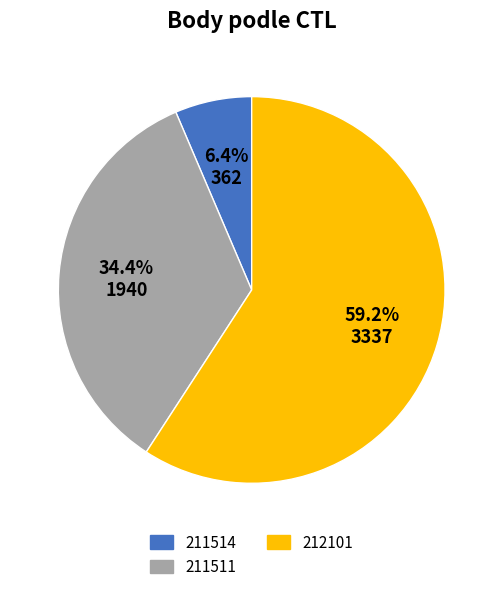

Does any single category account for the majority?

Yes